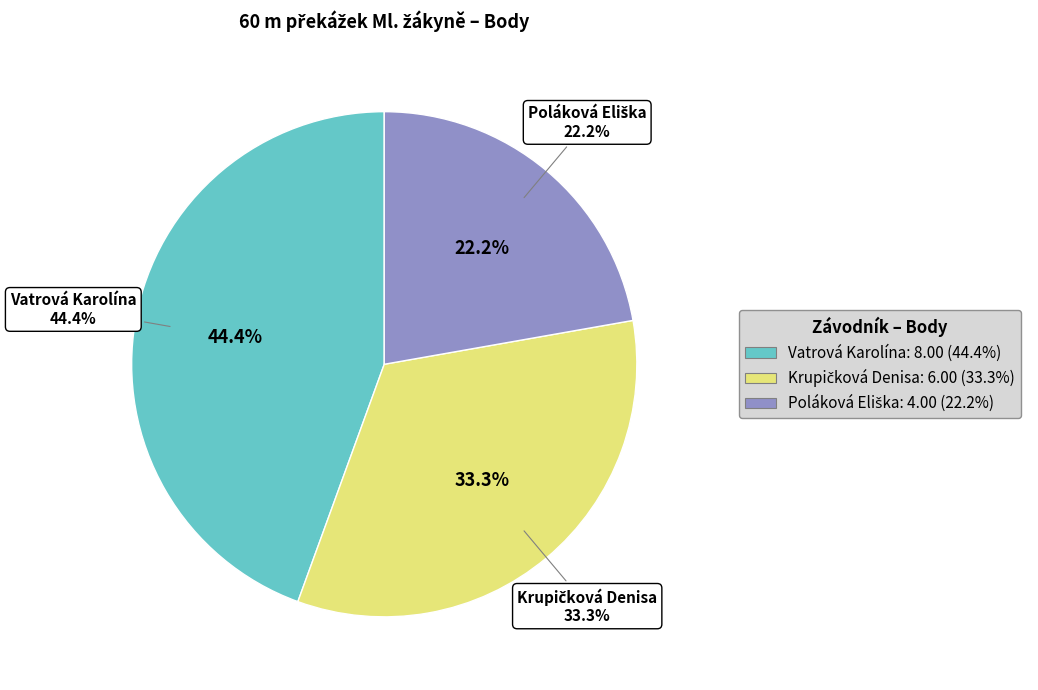

To the nearest percent, what percentage of the pie is Vatrová Karolína?

44%